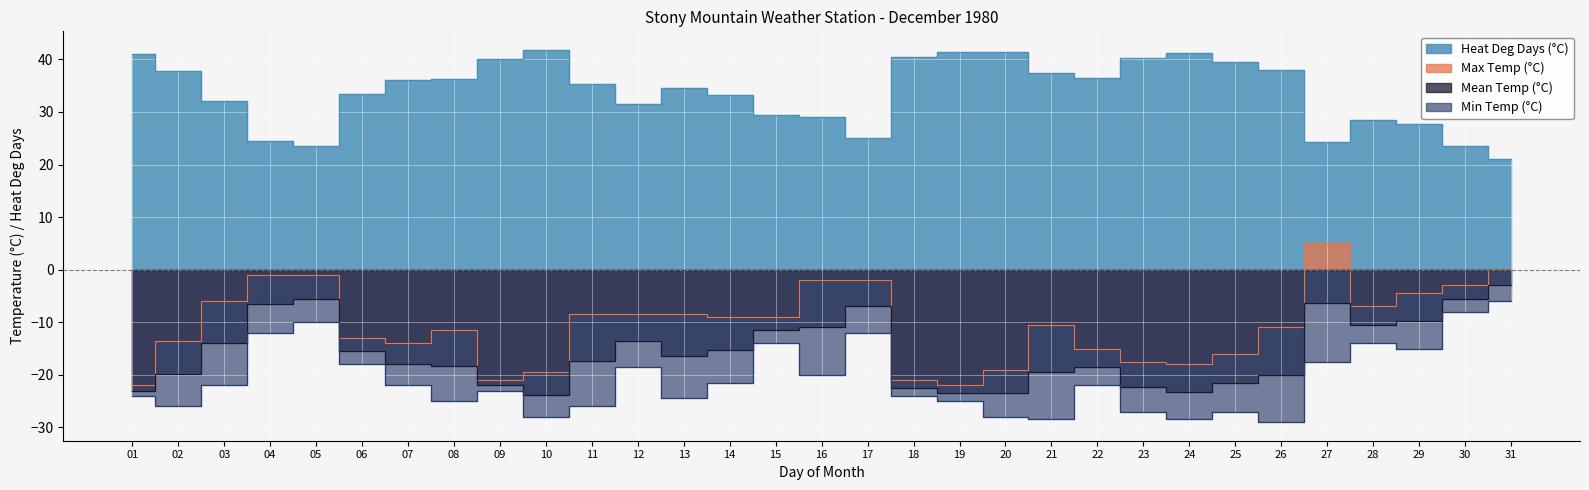

What is the value of the Min Temp (°C) point at the 21st from the left?

-28.5